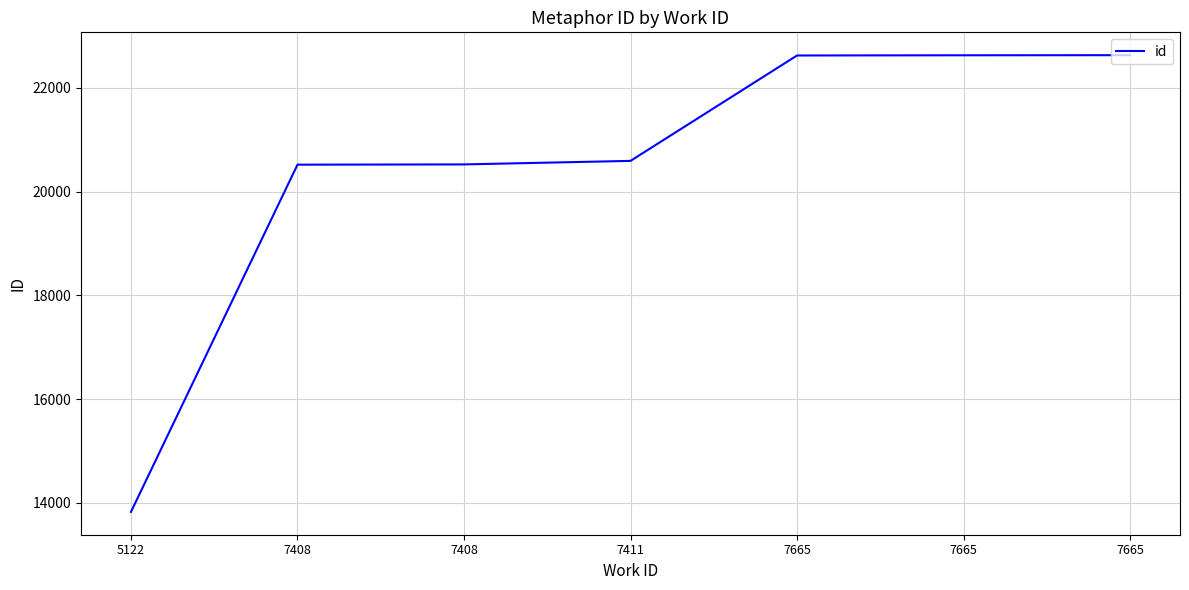

How many values are below 20594?

3